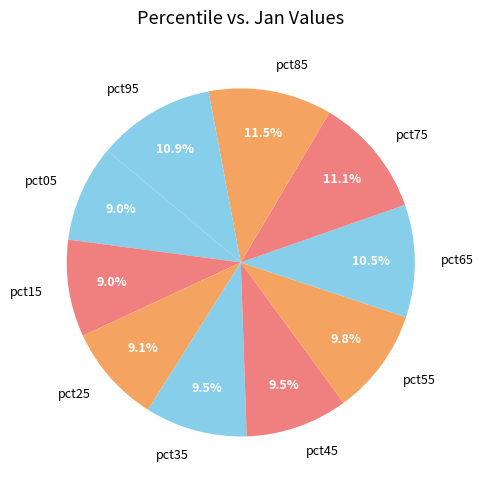

Is it true that pct05 is 9% of the pie?

True